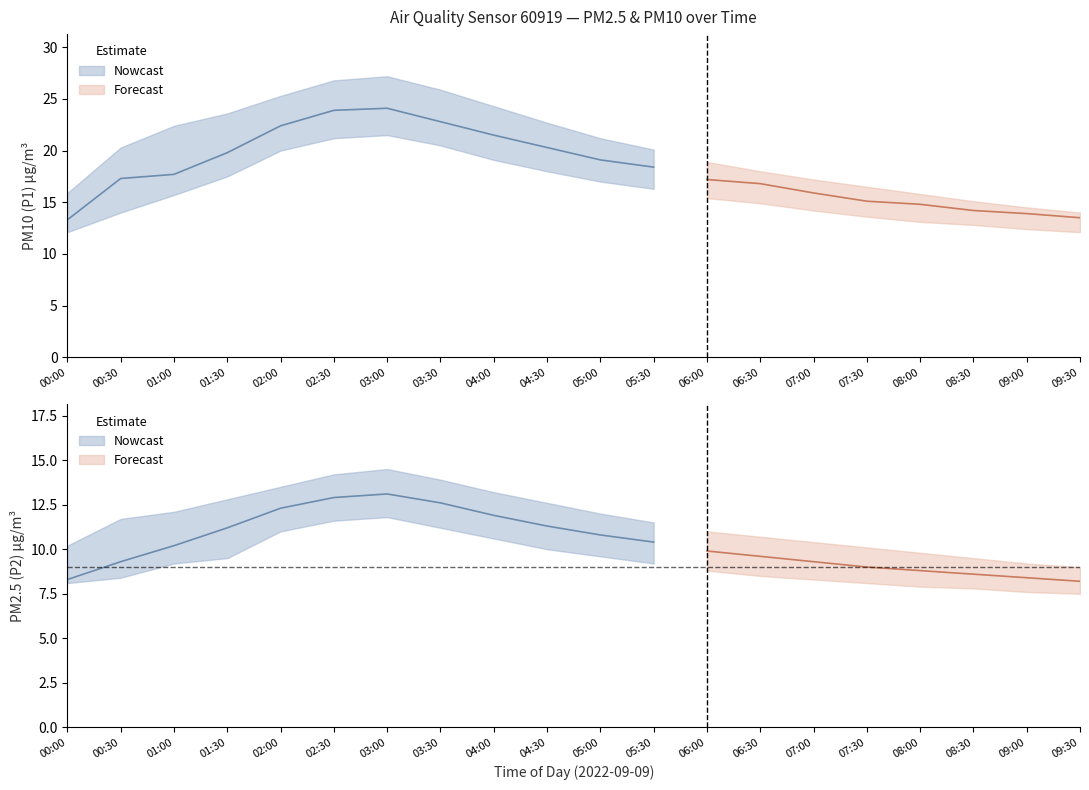

True or false: P1_lower and P2_lower cross at least once.

False